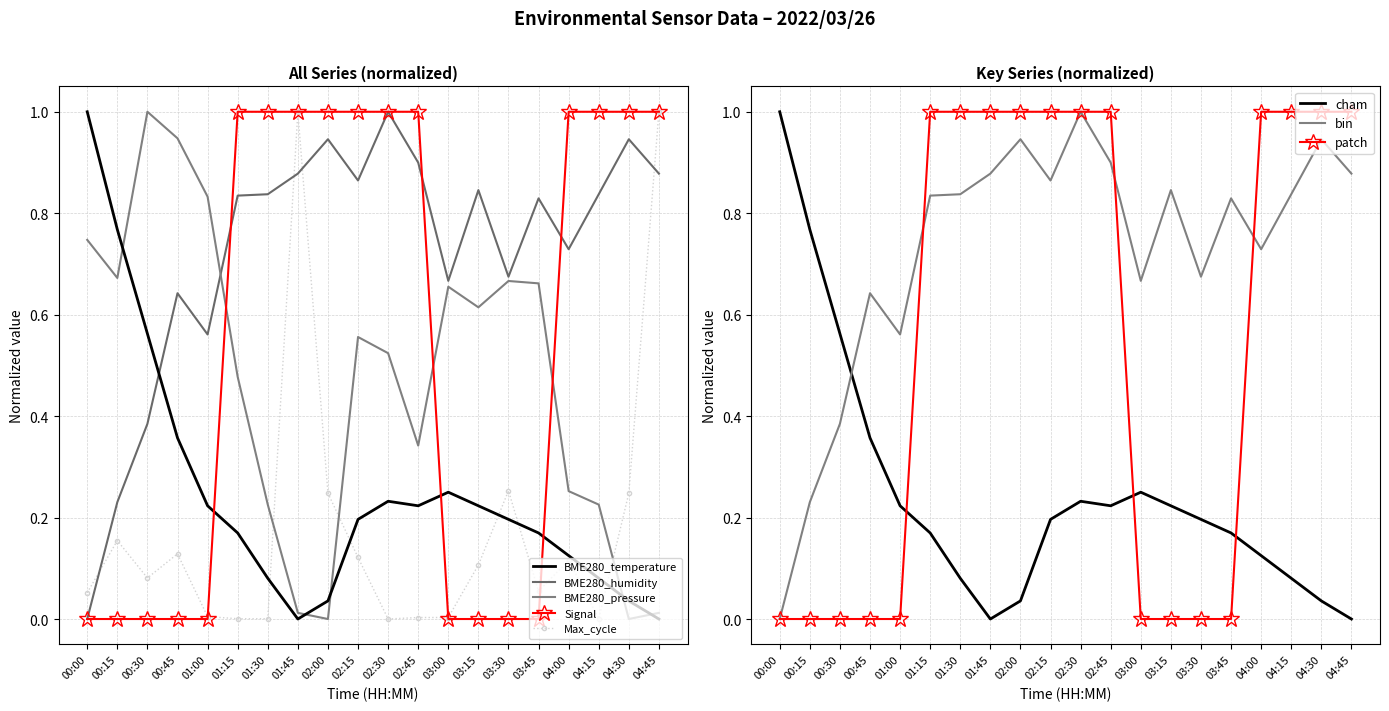

Is it true that Signal equals 0.6 at 03:45?

False